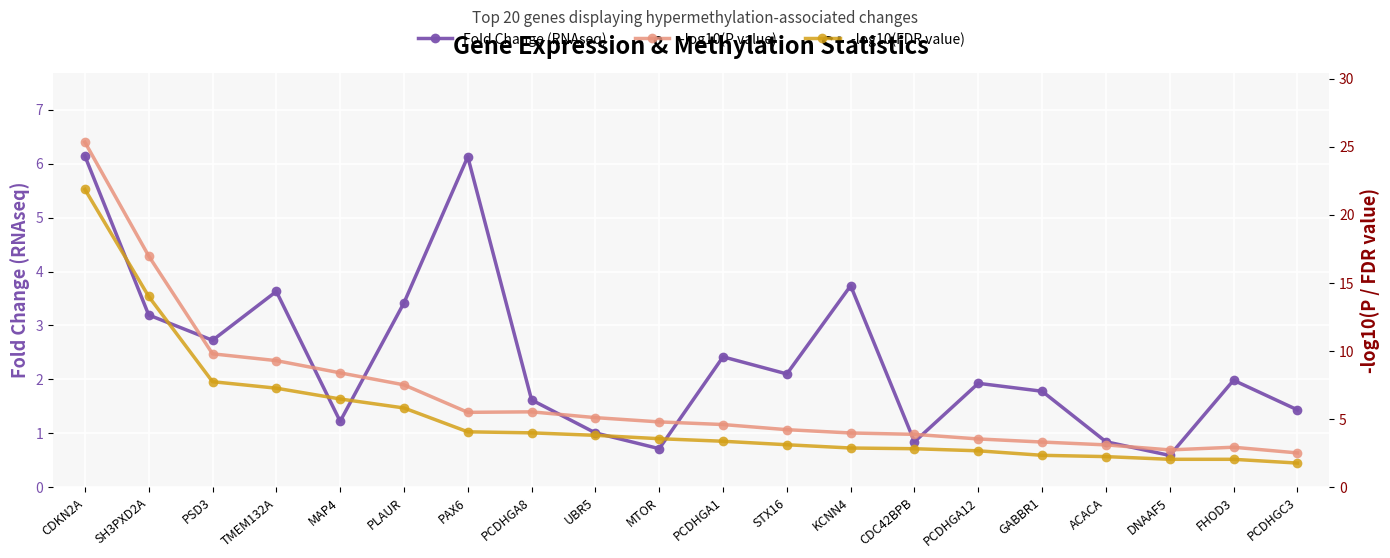

True or false: -log10(P value) and -log10(FDR value) cross at least once.

False